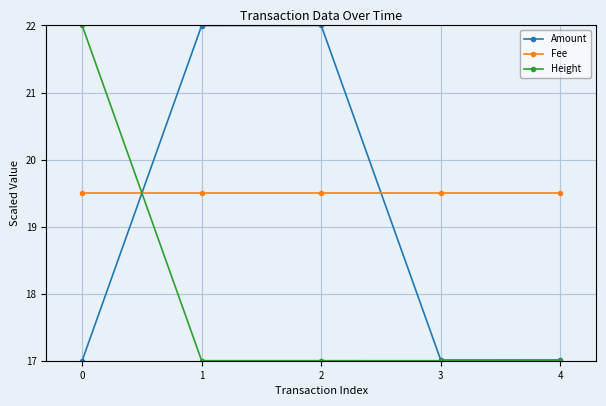

What is the maximum value shown in the chart?

22.0